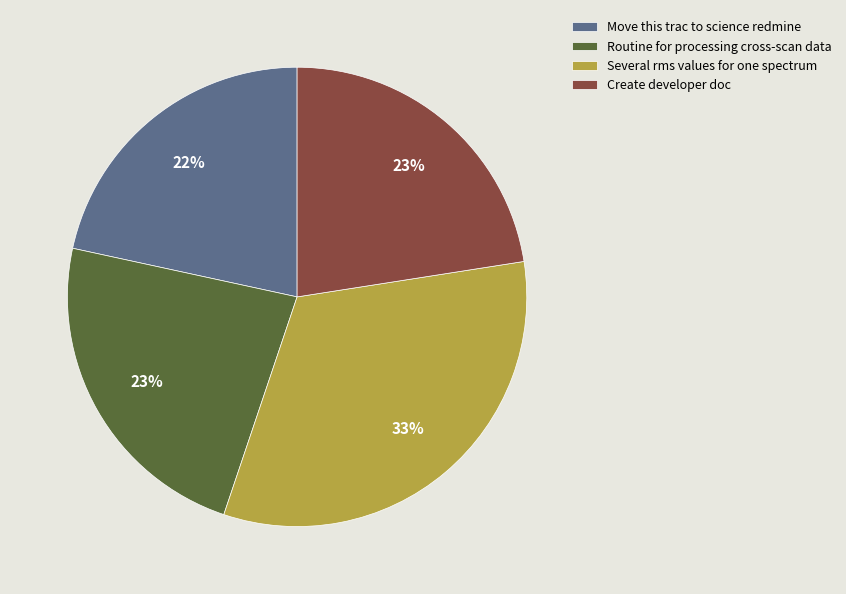

Which has a higher value, Create developer doc or Several rms values for one spectrum?

Several rms values for one spectrum